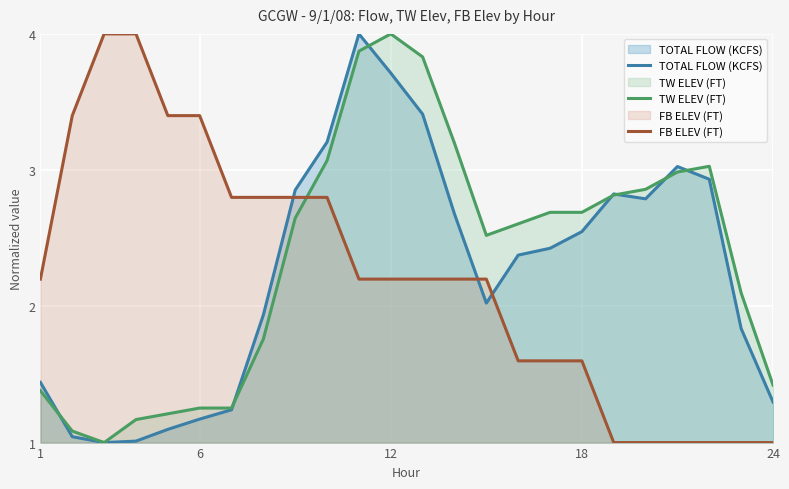

What is the value of the TW ELEV (FT) point at the 17th from the left?

2.7